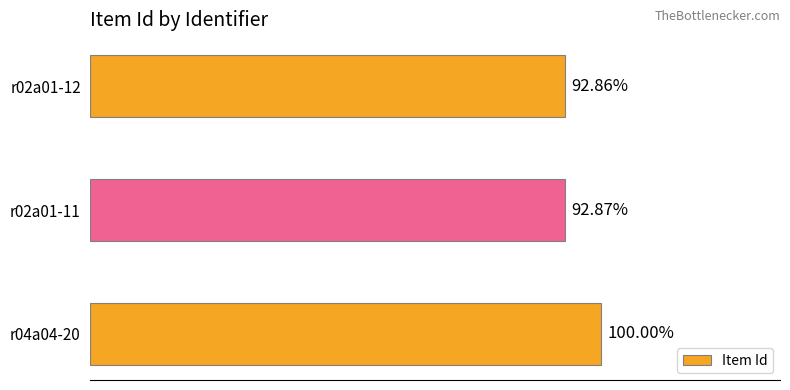

Does the chart contain any negative values?

No